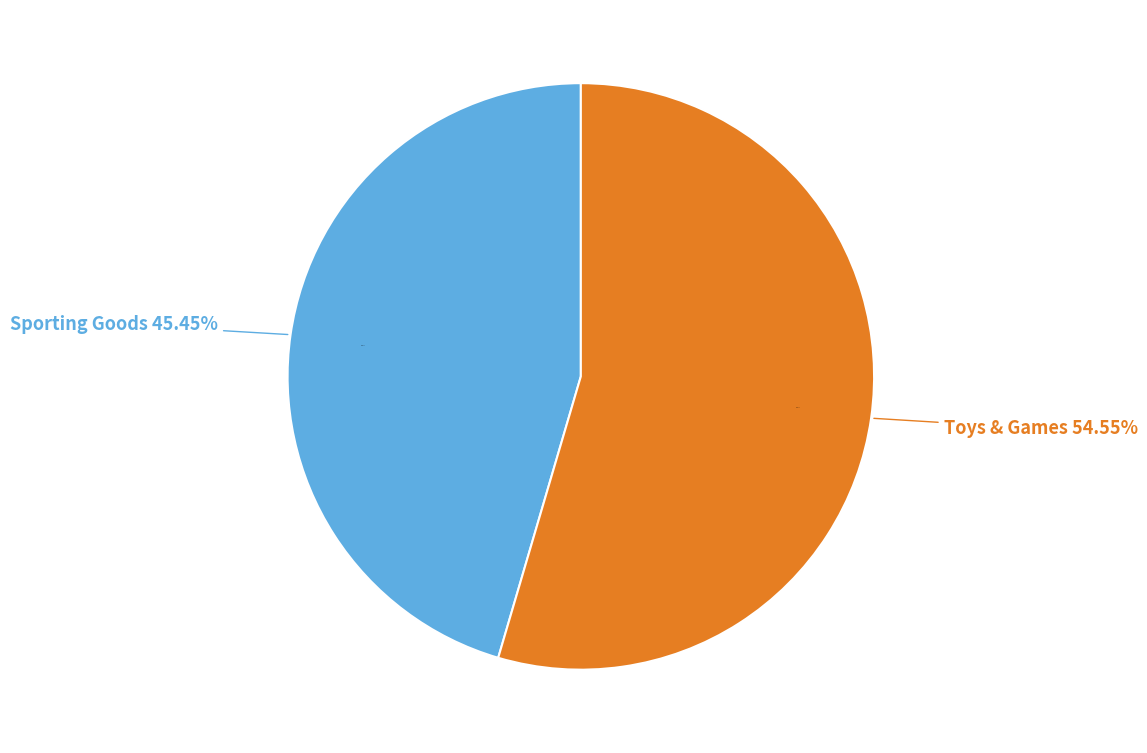

What is the ratio of the value at Toys & Games to the value at Sporting Goods?

1.2